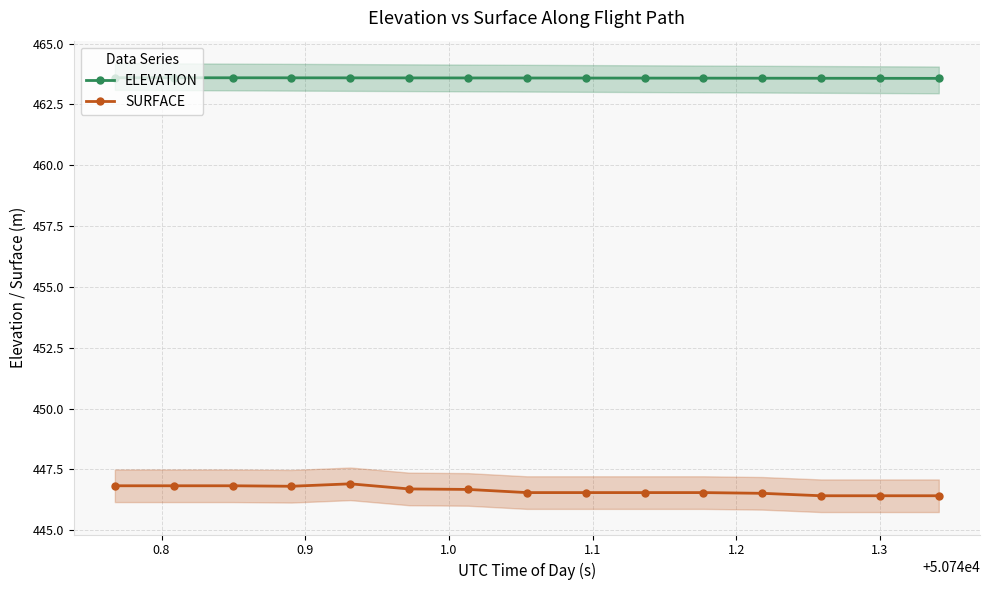

What is the average value of the SURFACE series?

446.6